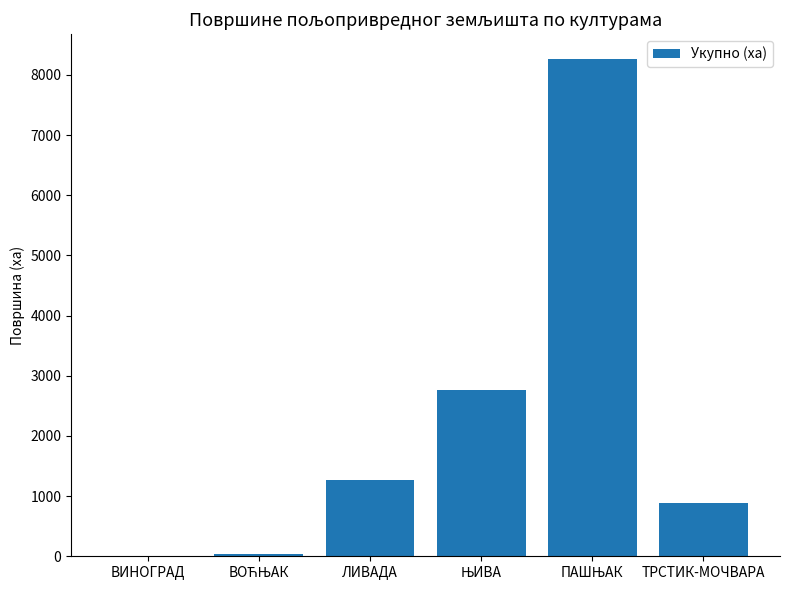

Are the bars horizontal?

No